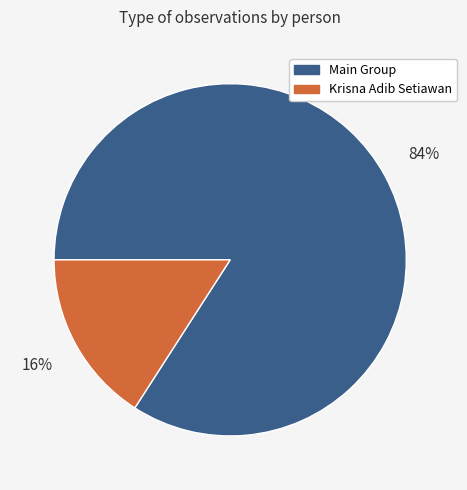

To the nearest percent, what is the average slice percentage?

50%